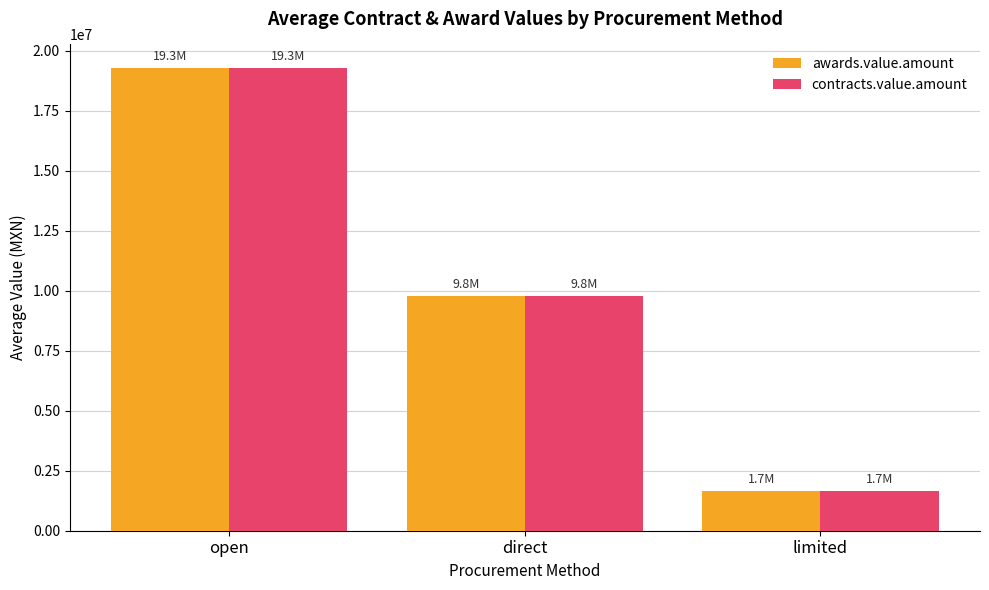

At which category is the sum across all series the highest?

open